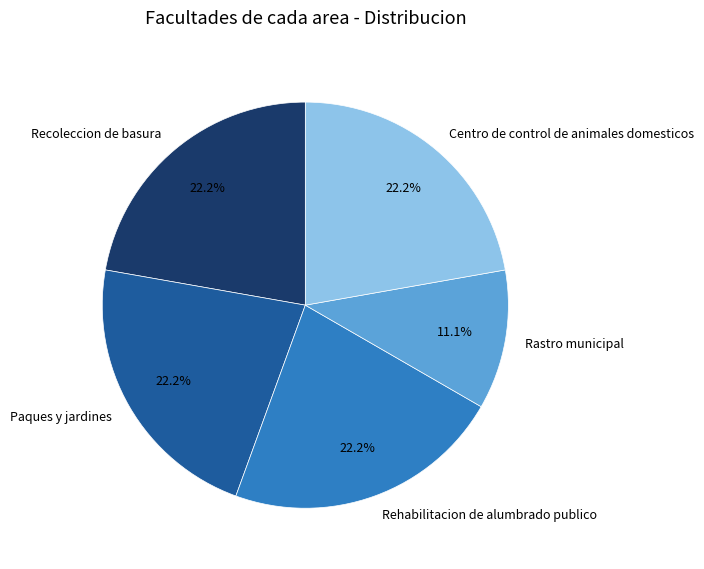

Does Paques y jardines account for over 50% of the chart?

No